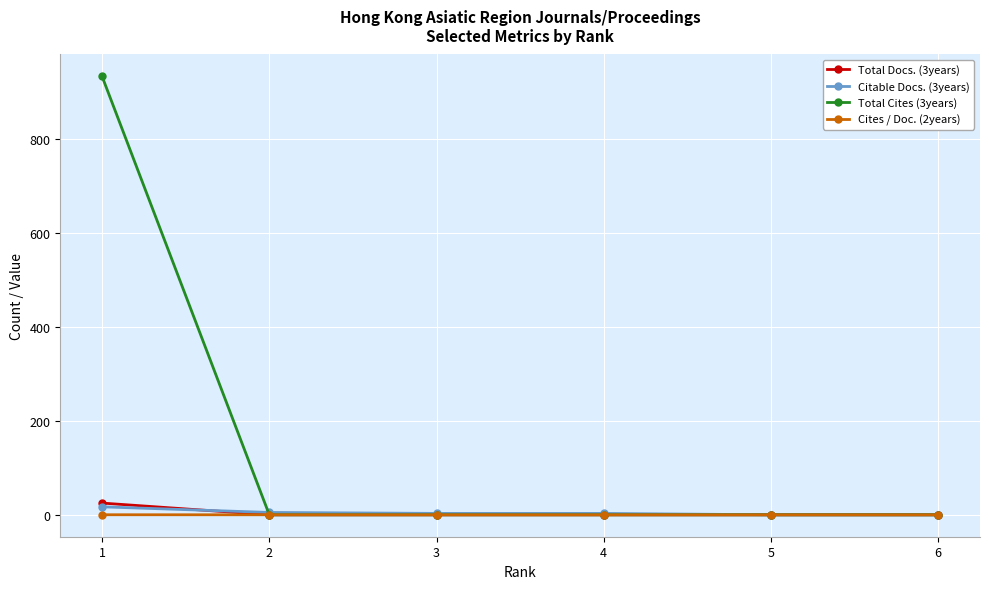

Which series has the largest range (max minus min)?

Total Cites (3years)